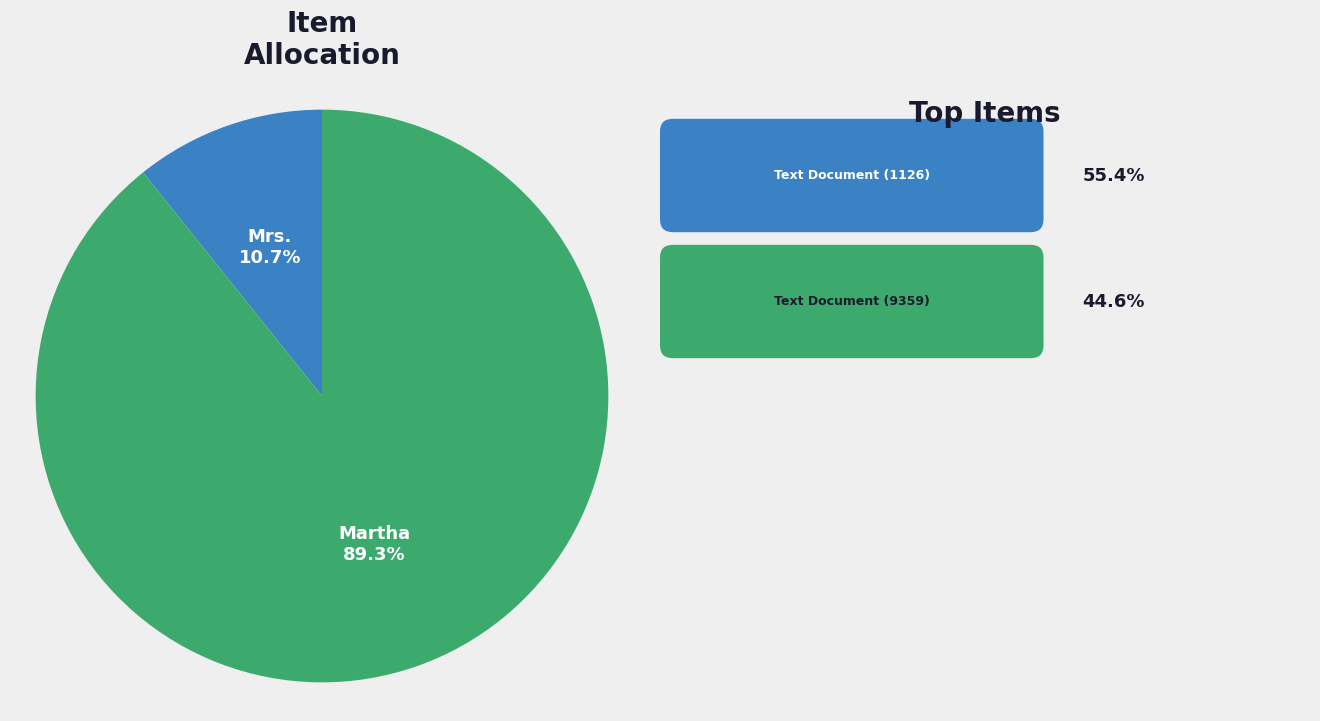

Does any single category account for the majority?

Yes